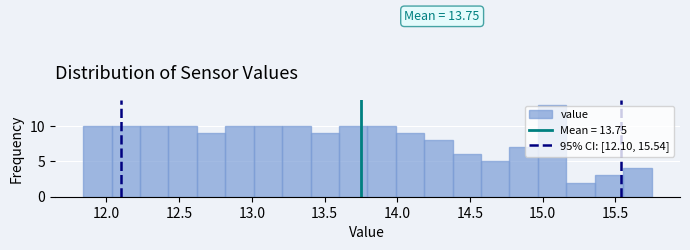

Around what value on the x-axis is the tallest bar? Give the approximate position of its centre, as read against the axis.

15.05